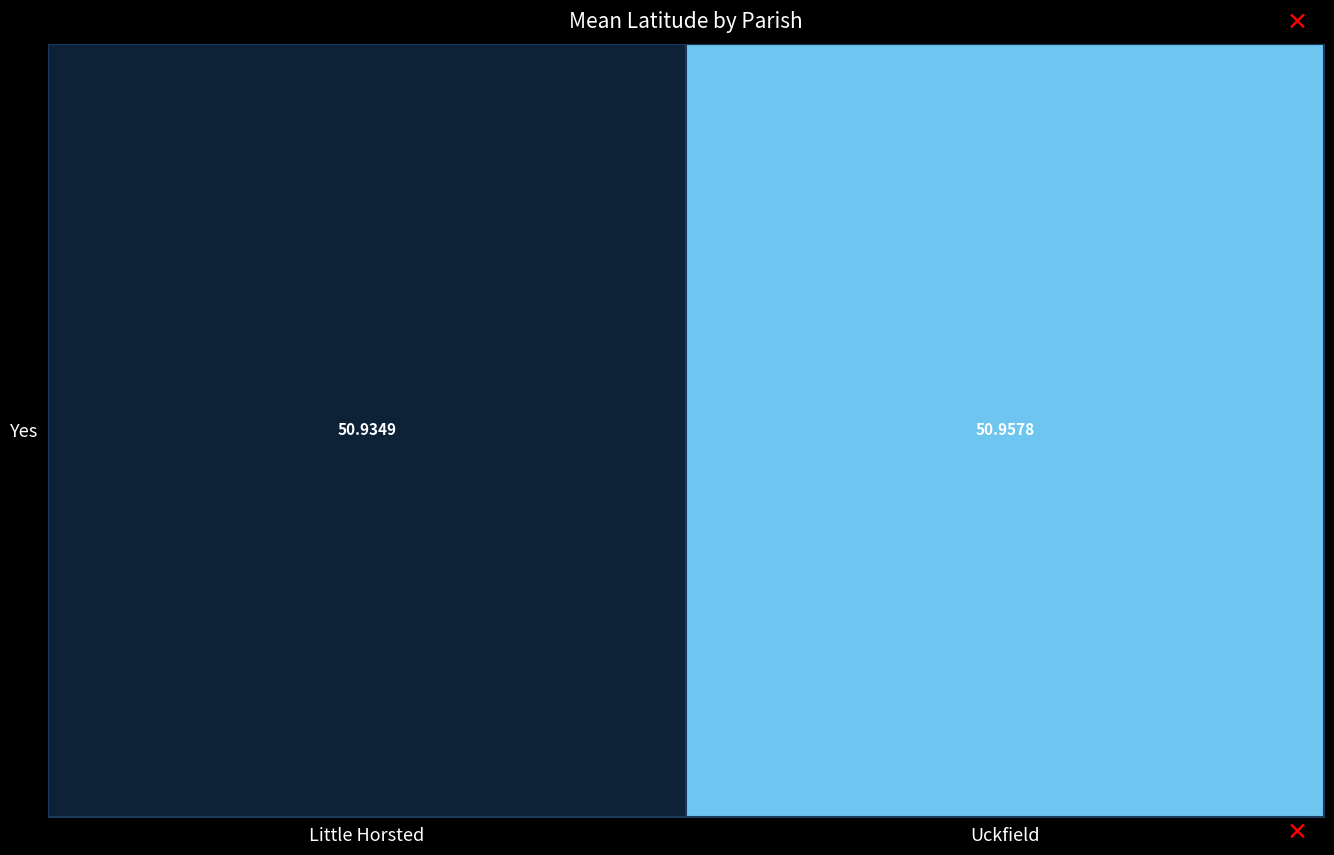

List the labels in order of value, smallest first.

Little Horsted, Uckfield